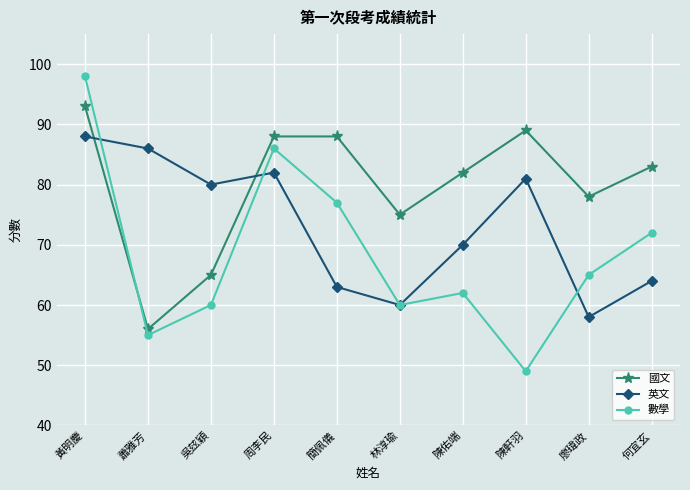

What is the average value of the 數學 series?

68